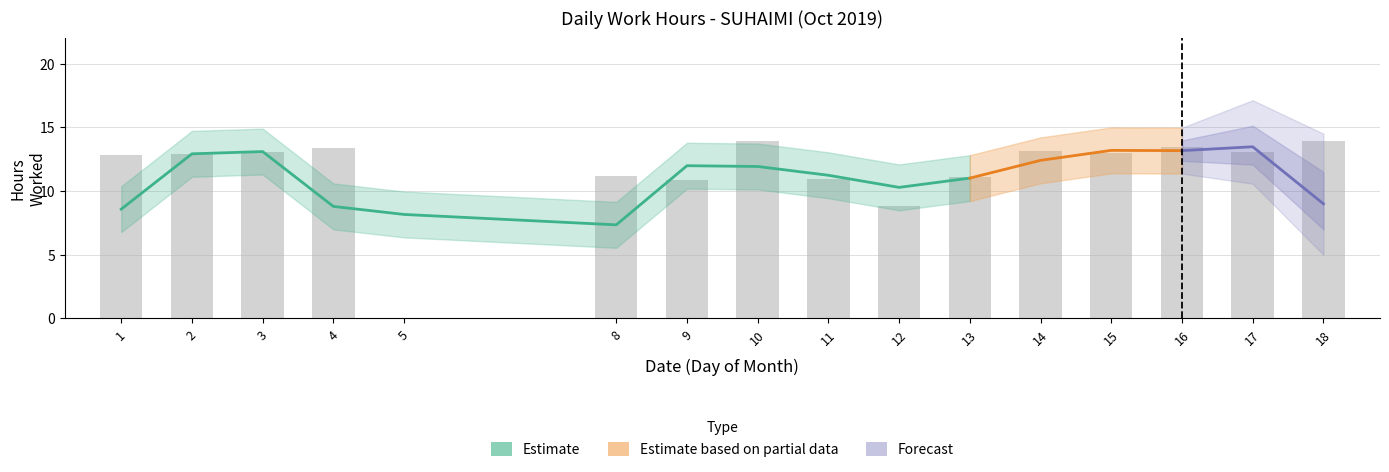

How many values are above zero?

15